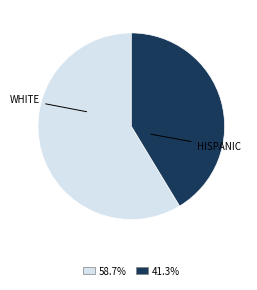

Between WHITE and HISPANIC, which is larger?

WHITE